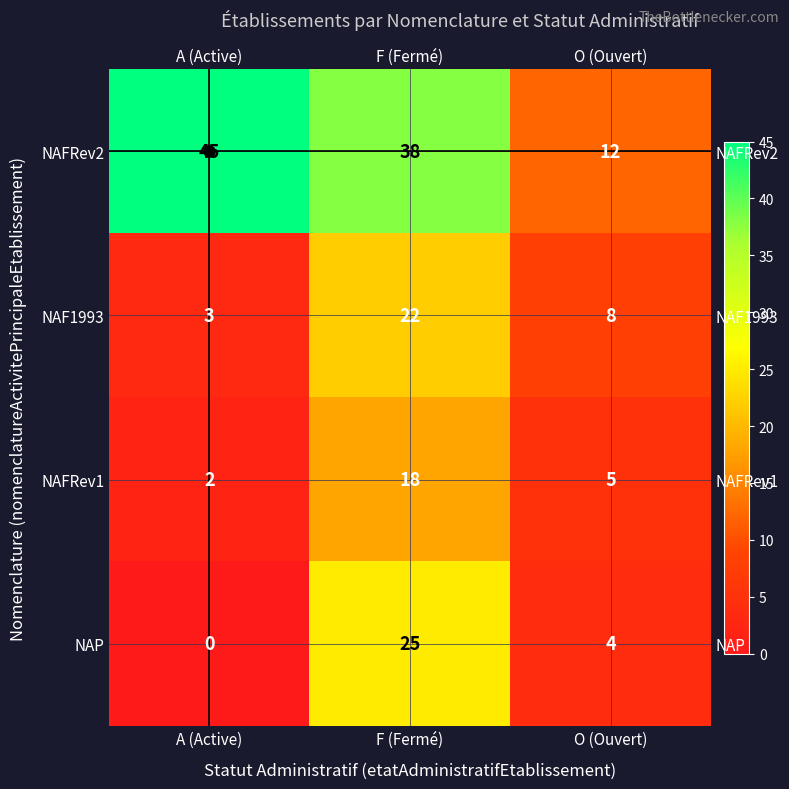

Between A (Active) and O (Ouvert), which series saw the biggest shift?

NAFRev2